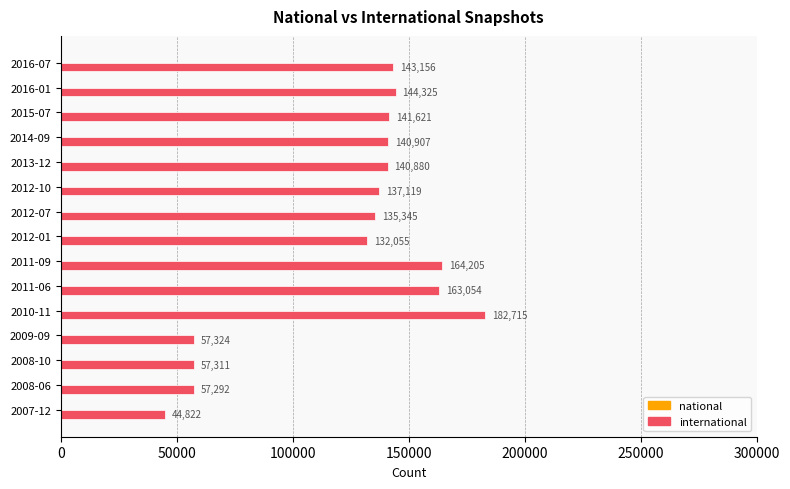

The value at 2016-07 is 143156. True or false?

True